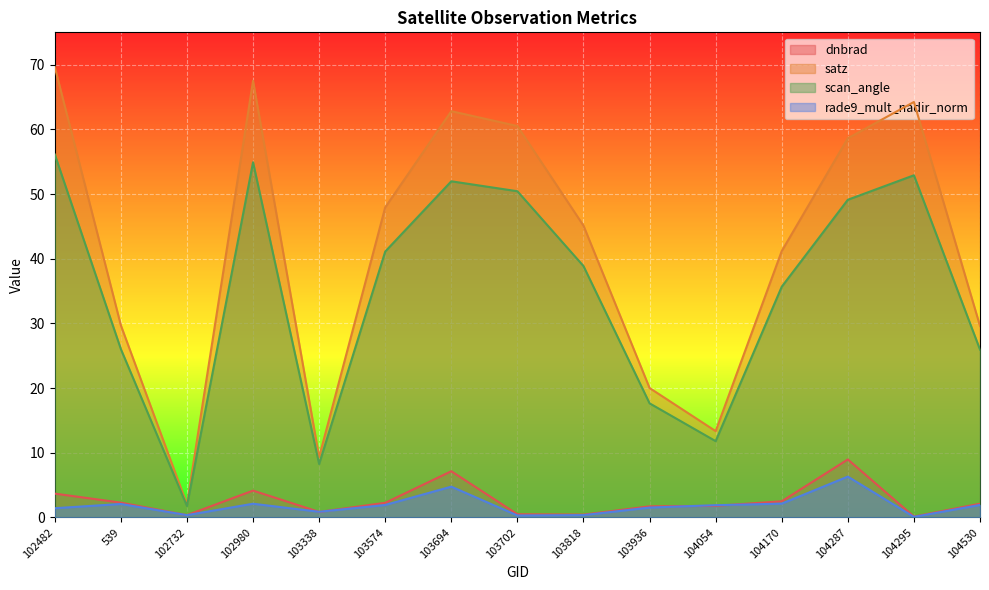

At which category does scan_angle reach its first local peak?

102980